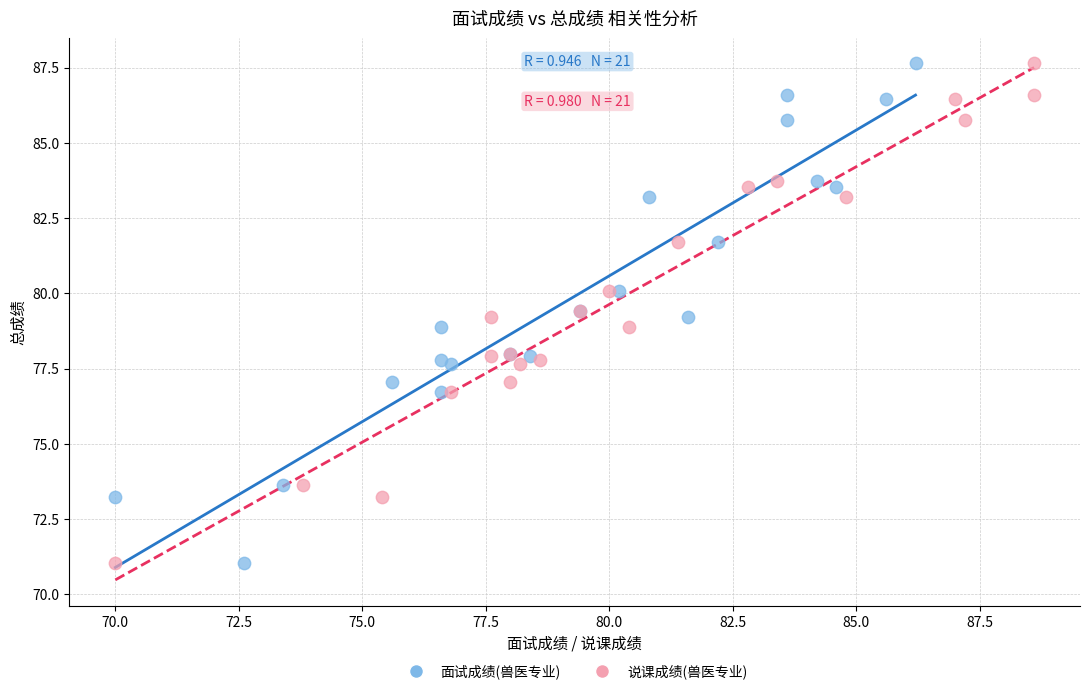

What are all the series names shown in the legend?

面试成绩(兽医专业), 说课成绩(兽医专业)